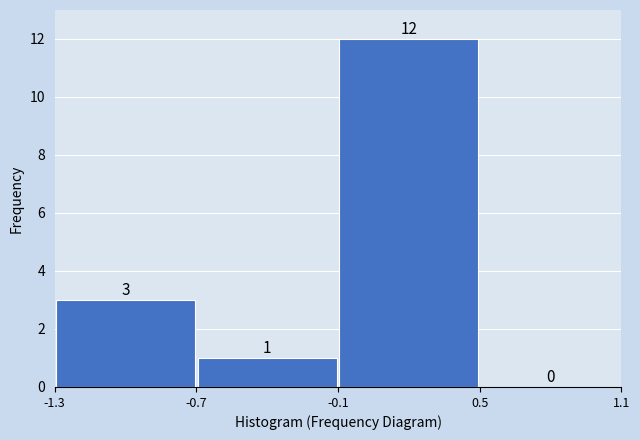

How tall is the bar that spans -0.1 to 0.5 on the x-axis?

12